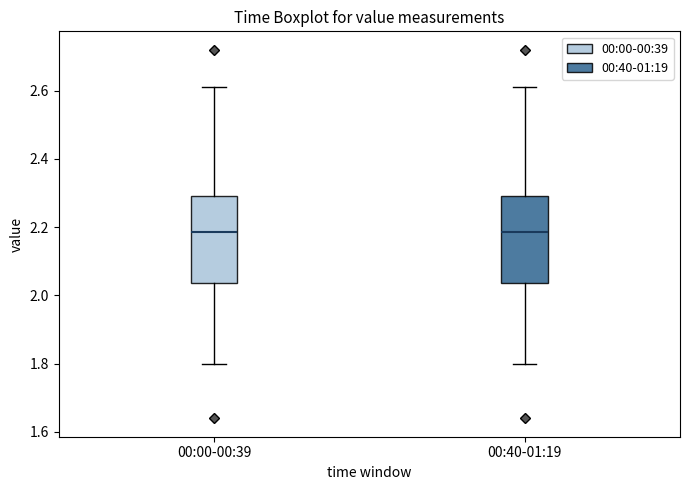

Reading left to right, transcribe this box plot: for each box, give where its median line is, the range the box spans, and where its two whiskers end, as read against the y-axis. The values are not printed on the chart, so give them approximately, as read against the axis.

00:00-00:39: median 2.18, box 2.04 to 2.30, whiskers 1.80 to 2.62
00:40-01:19: median 2.18, box 2.04 to 2.30, whiskers 1.80 to 2.62